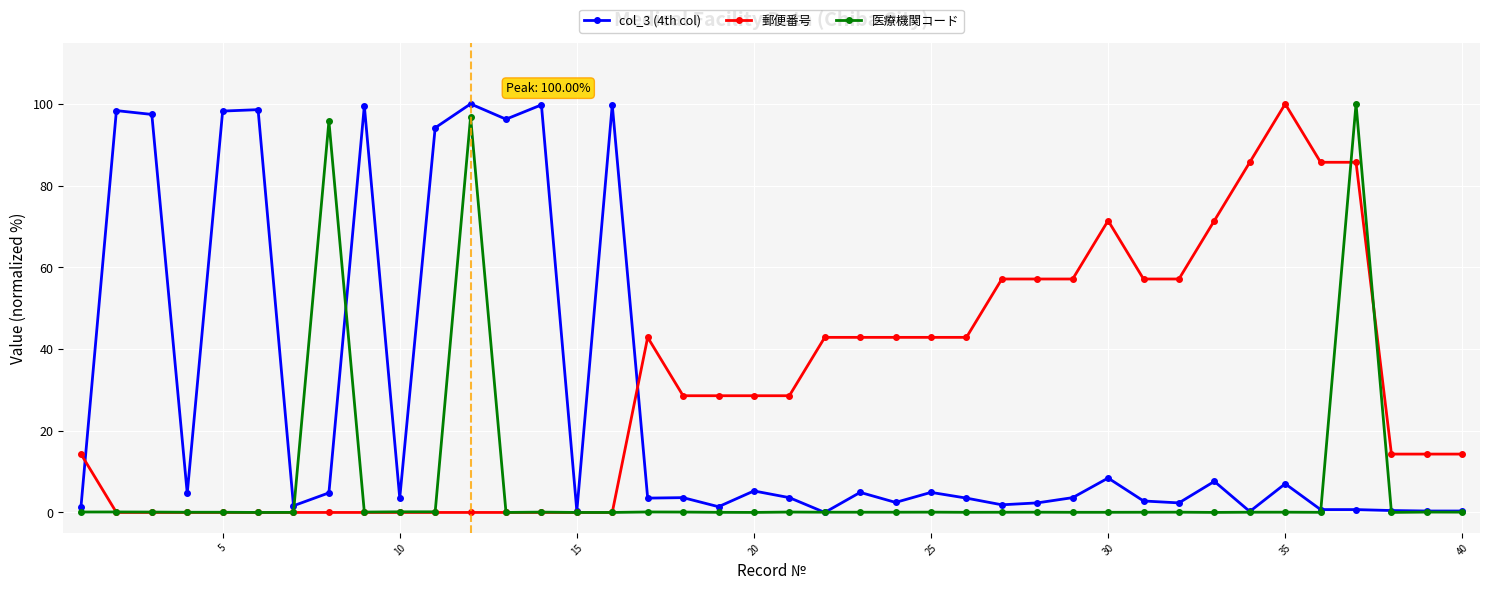

What is the value of the 郵便番号 point at the 23rd from the left?

42.9